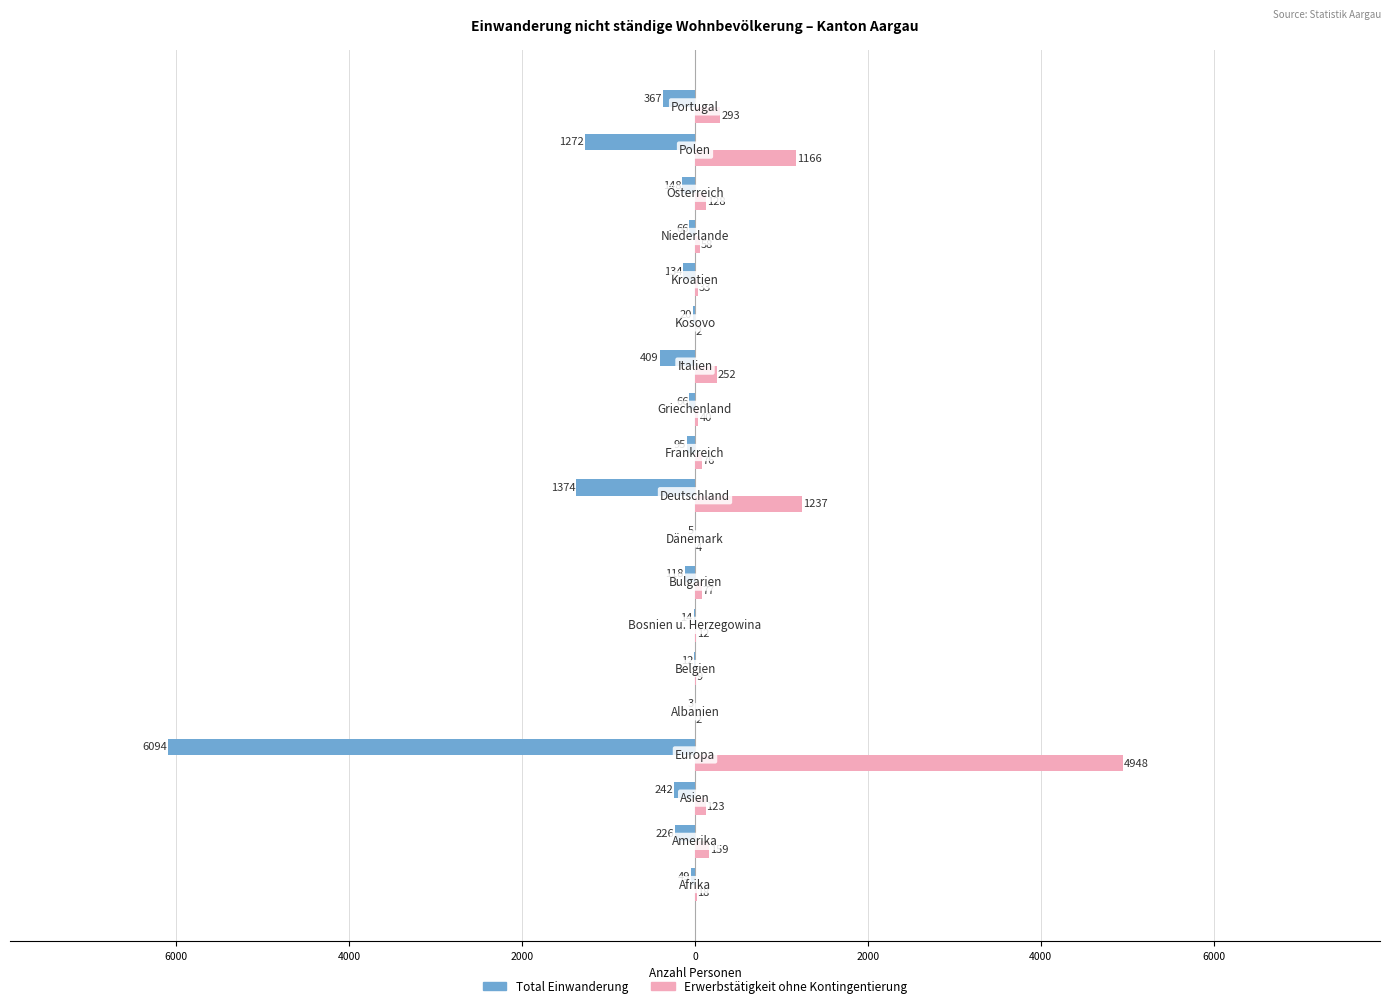

What are all the series names shown in the legend?

Total Einwanderung, Erwerbstätigkeit ohne Kontingentierung